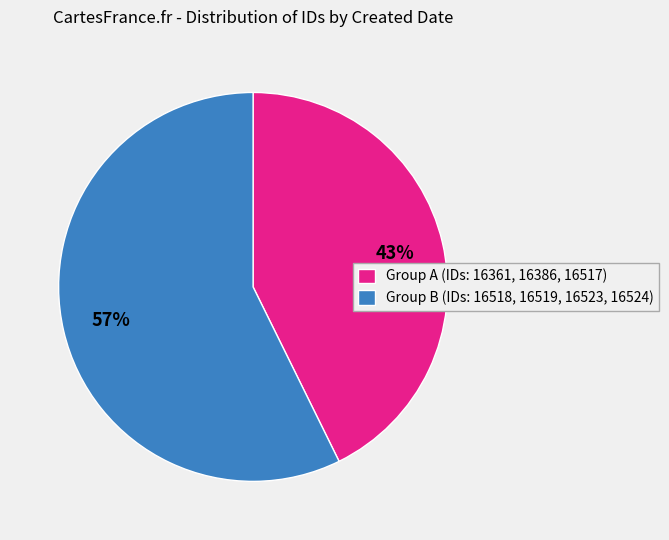

What percentage is the Group A (IDs: 16361, 16386, 16517) slice, to the nearest percent?

43%